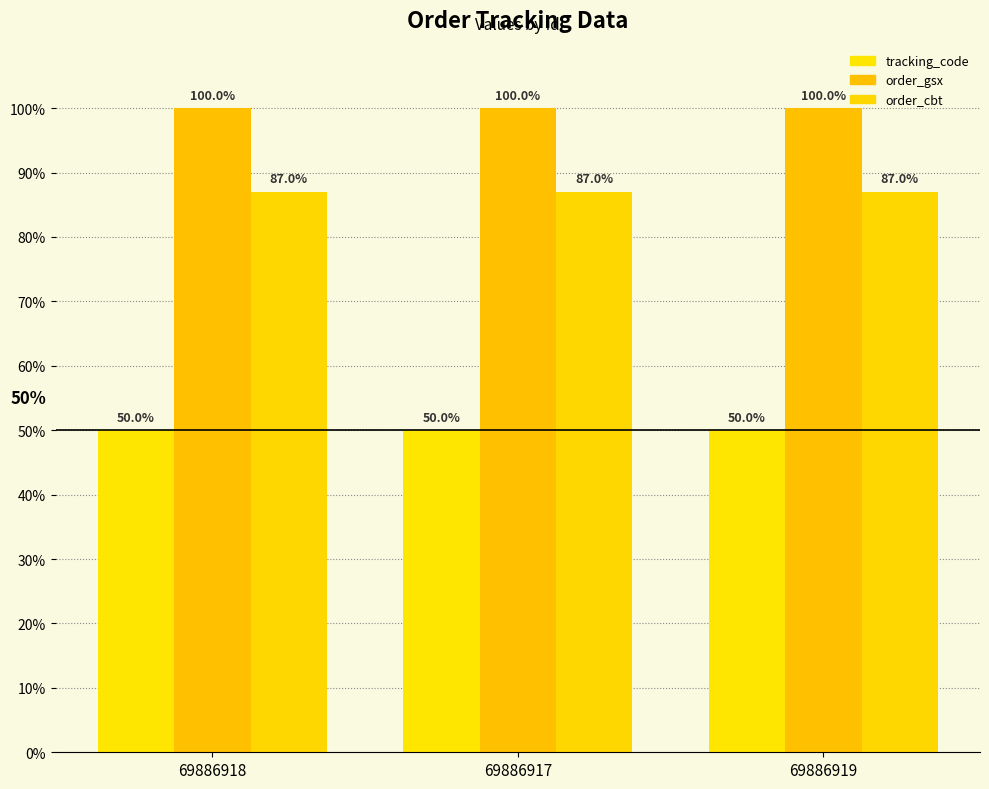

What is the total value across all series at 69886918?

237